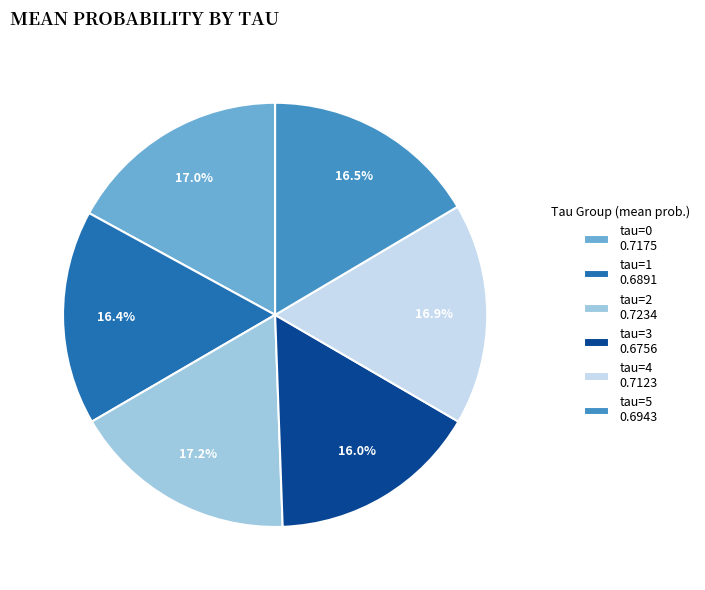

Is there any slice that represents more than half of the pie?

No